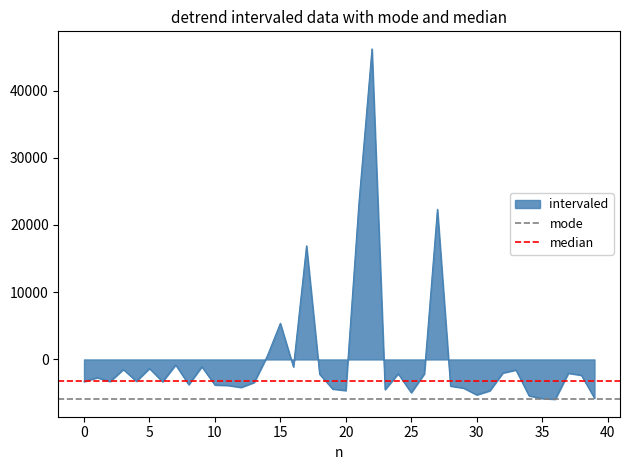

How many lines are shown in the chart?

2